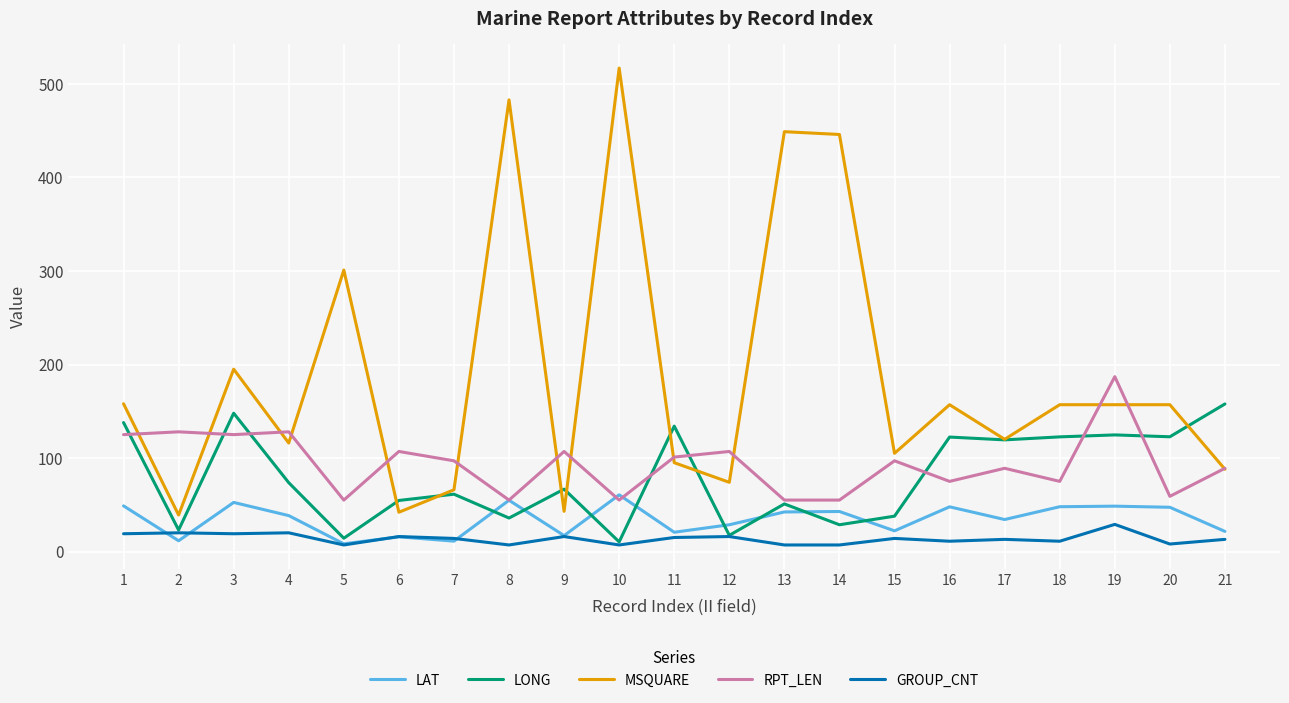

What is the difference between the second highest and minimum values in the MSQUARE series?

444.0